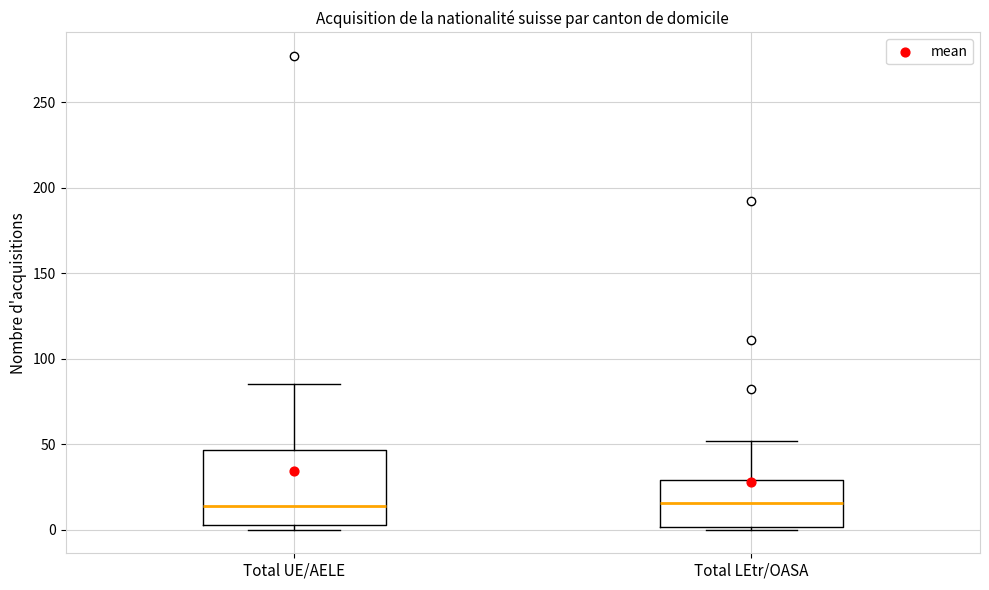

Where is the lower edge of the box for Total UE/AELE on the y-axis? The values are not printed on the chart, so give them approximately, as read against the axis.

5